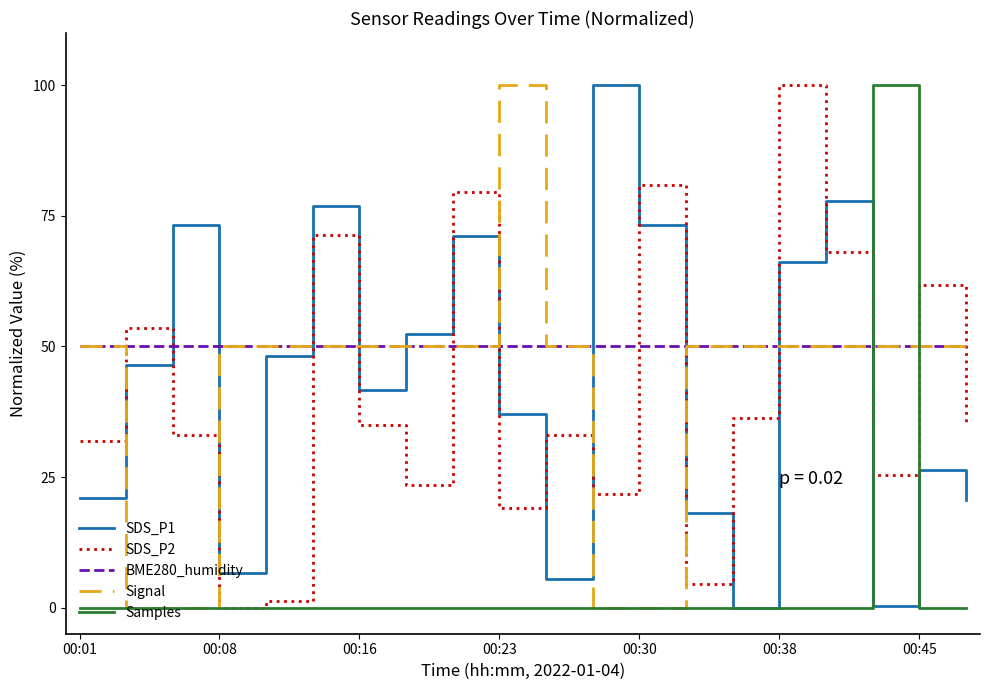

What is the highest value of the SDS_P1 series?

100.0